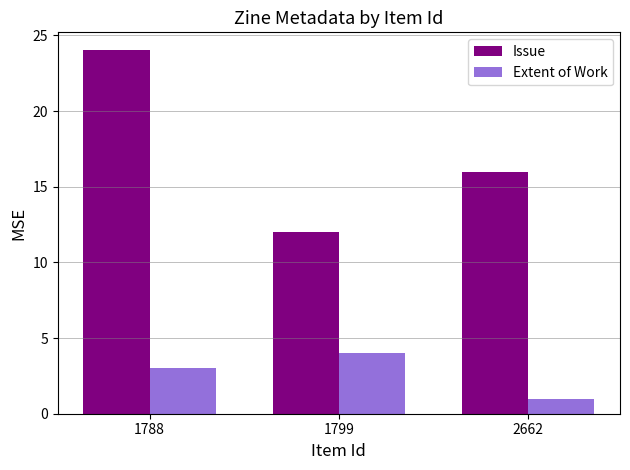

Reading left to right, what are all the values shown in this chart?

Issue: 24	12	16
Extent of Work: 3	4	1